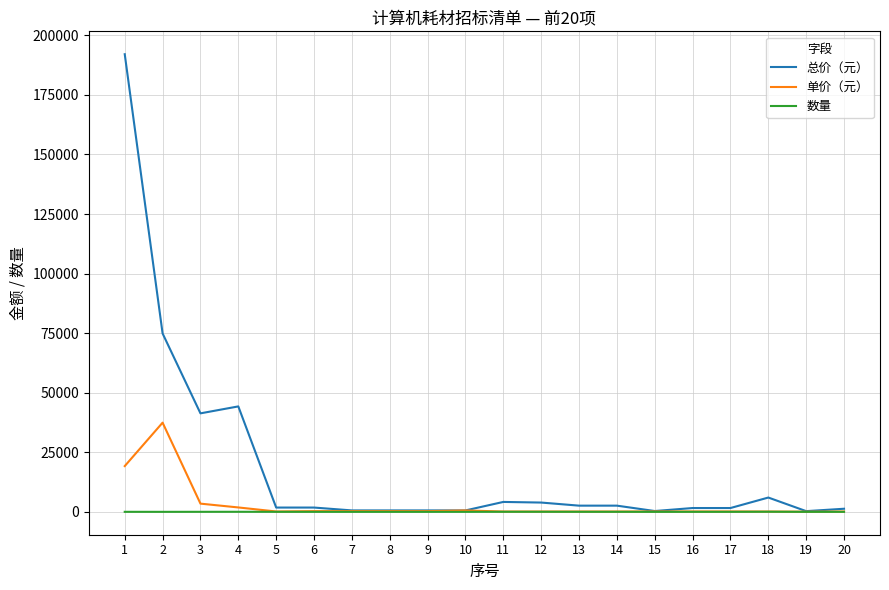

Which series has the widest spread of values?

总价（元）